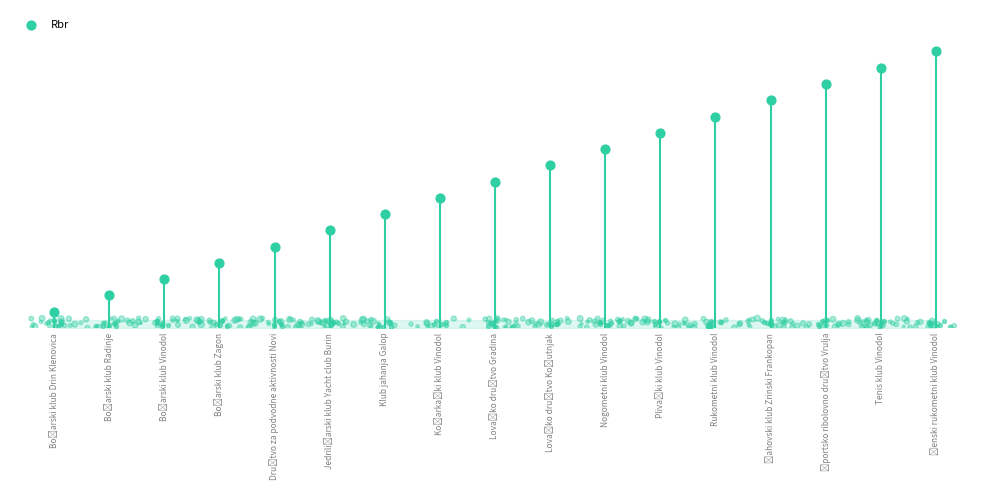

What is the ratio of the value at Klub jahanja Galop to the value at Tenis klub Vinodol?

0.4